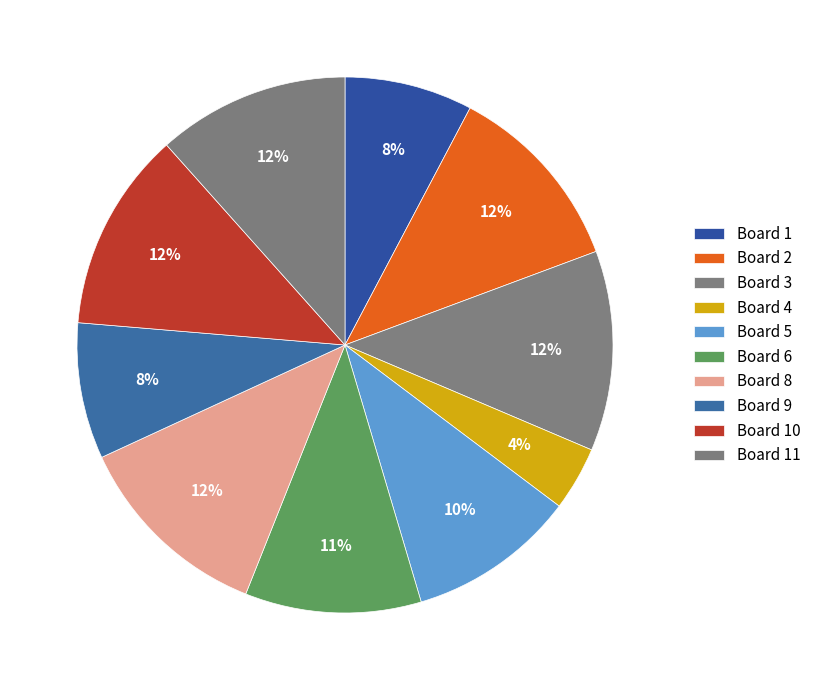

How many segments does this pie chart have?

10